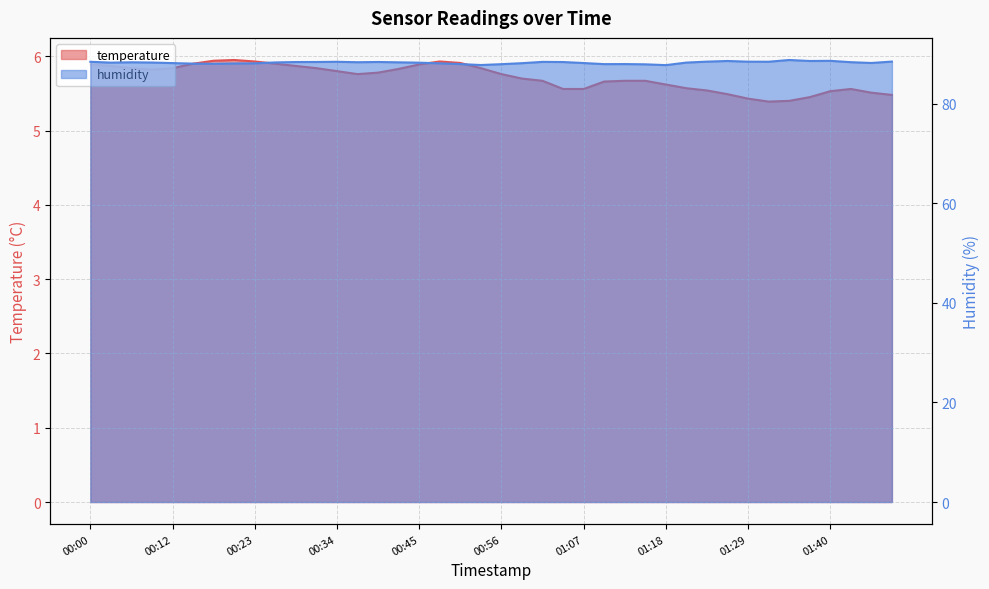

How many interior local peaks does the humidity series have?

8